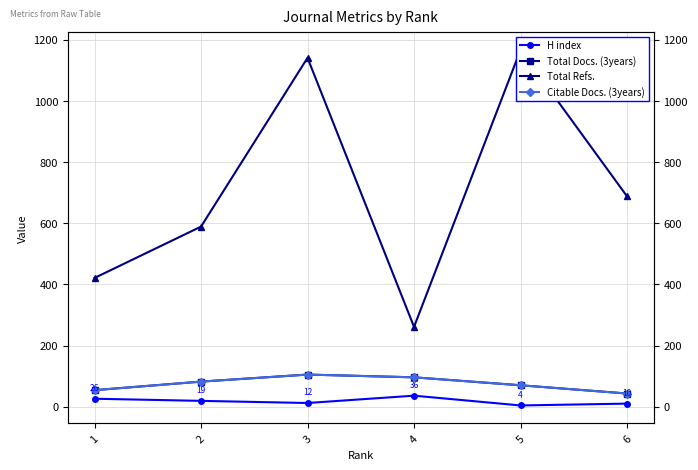

True or false: Total Refs. and H index intersect in this chart.

False